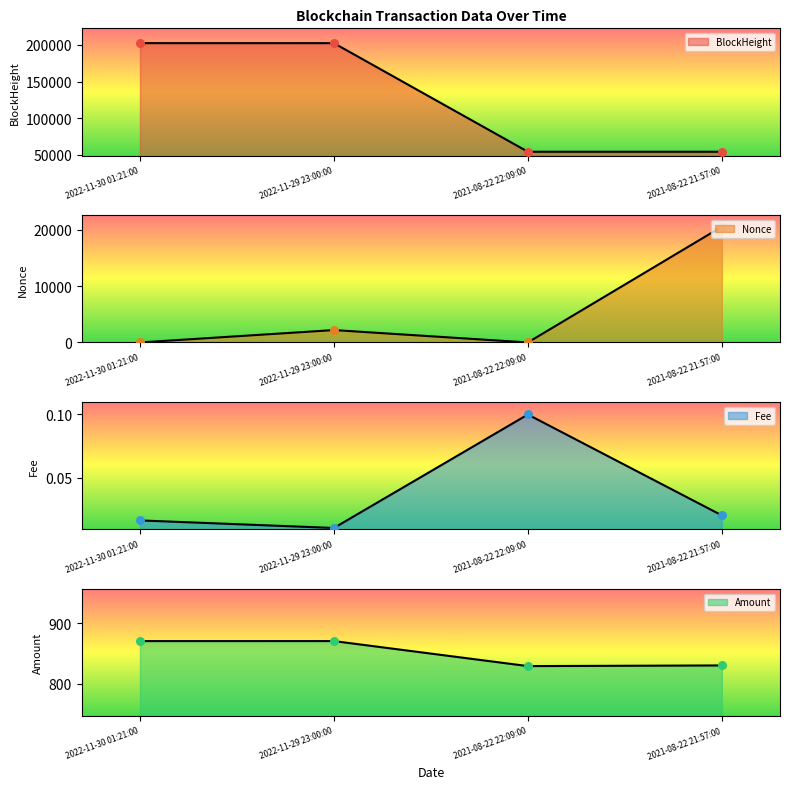

Which series reaches the maximum Y coordinate?

BlockHeight